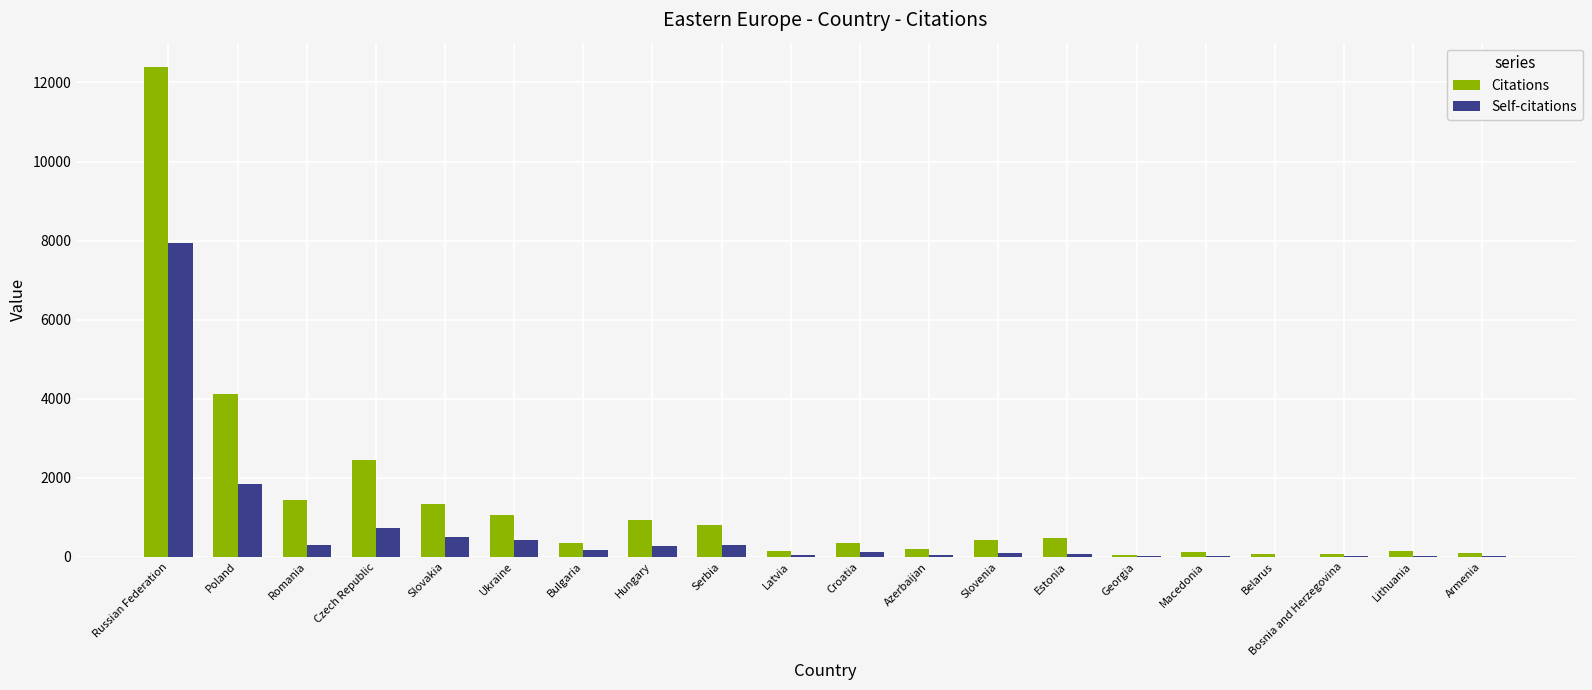

Where is Citations nearest to the value 6212?

Poland